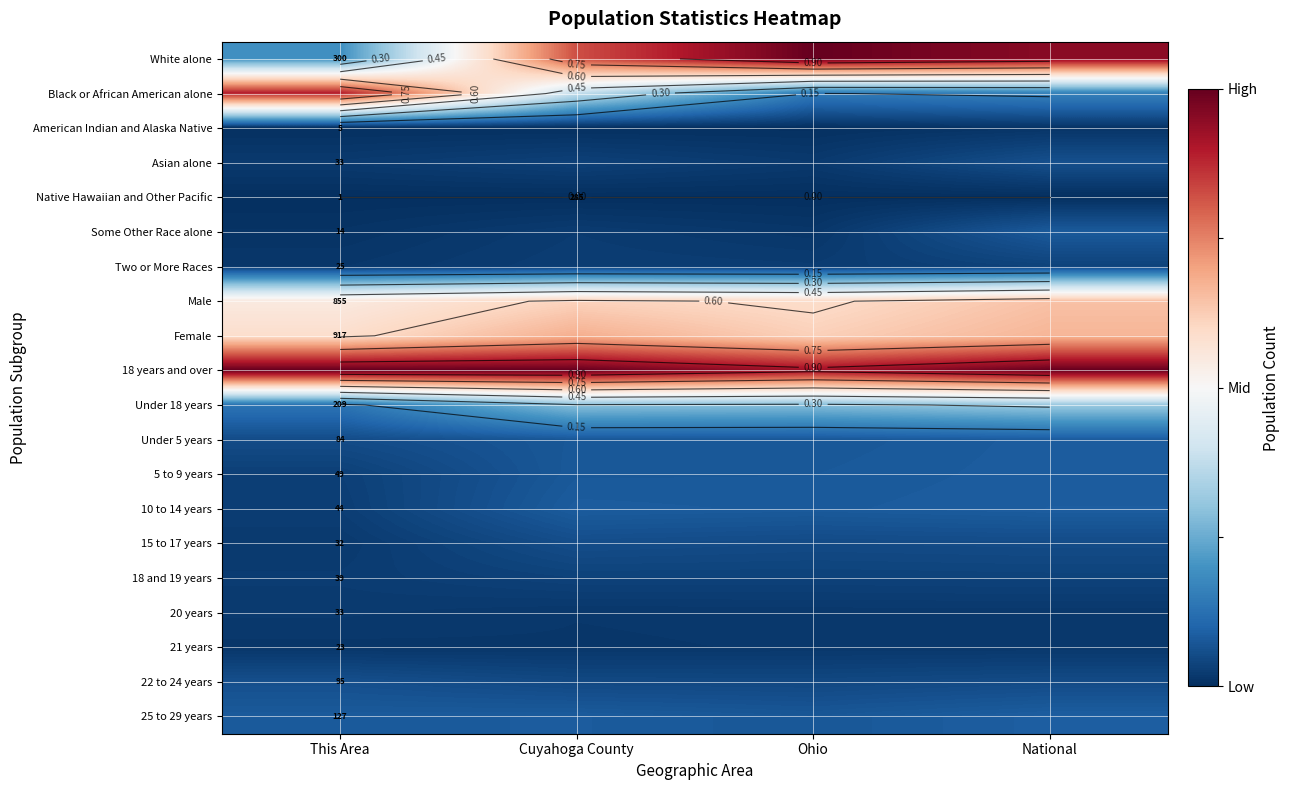

Is it true that 18 and 19 years equals 0.0 at This Area?

False